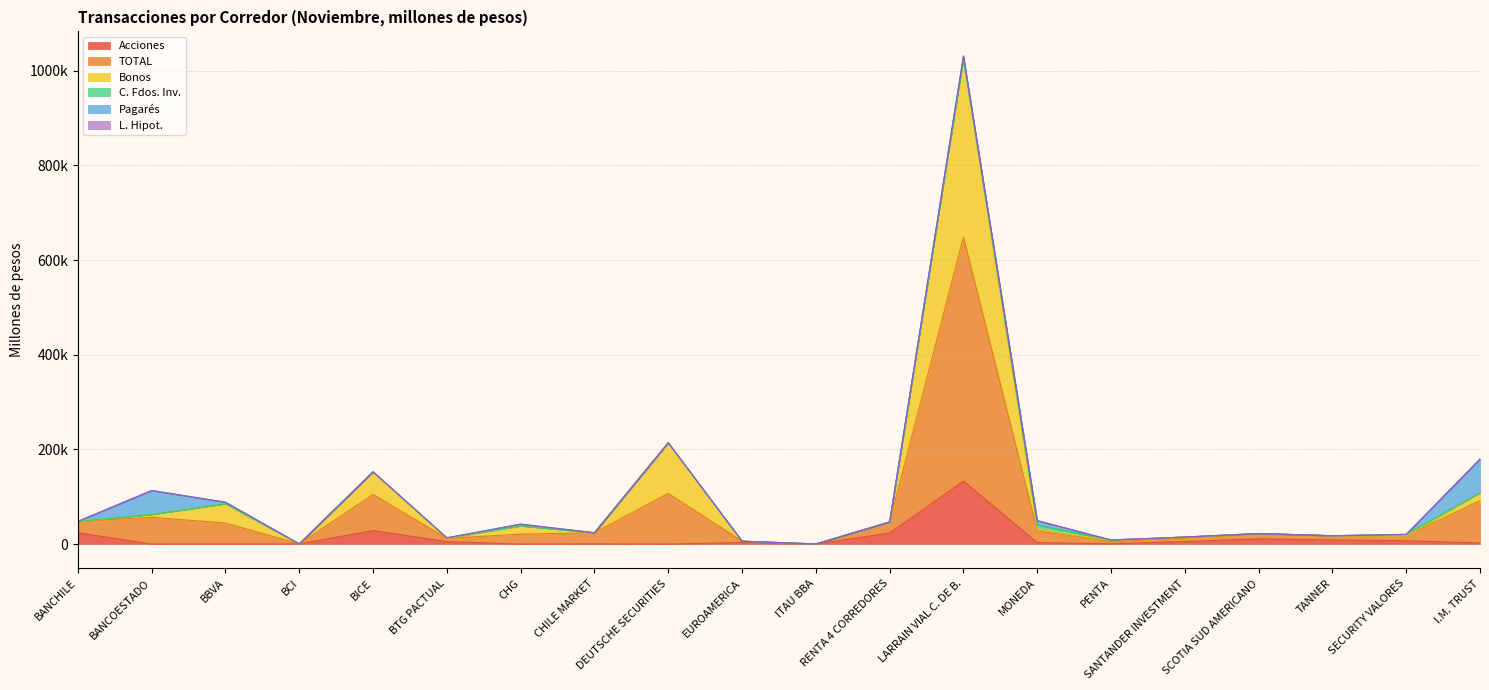

Count the number of categories in the chart.

20